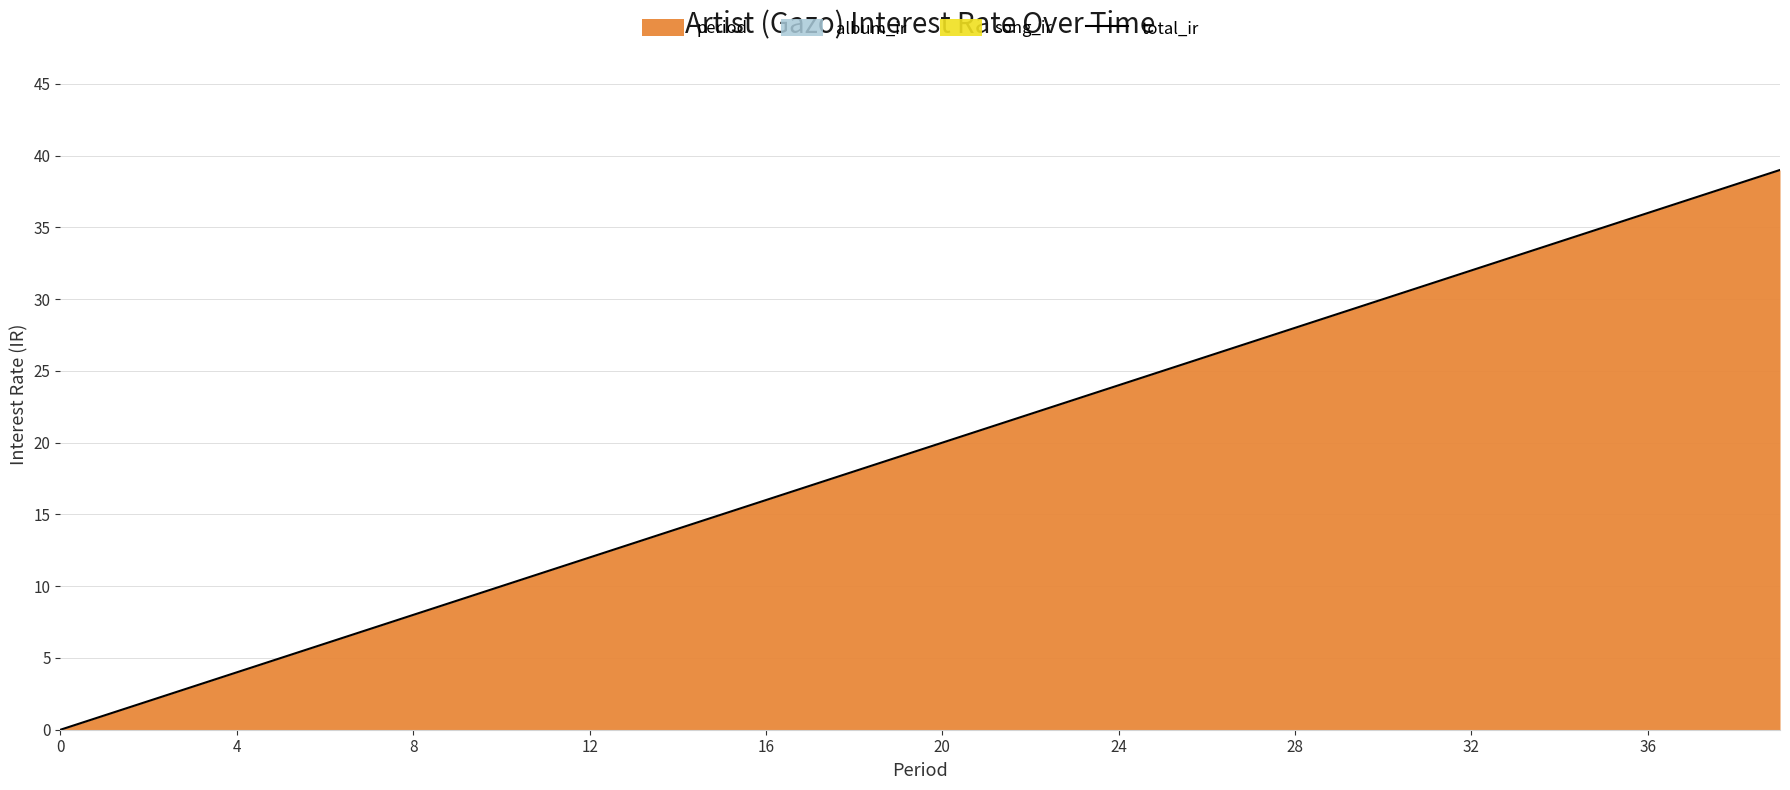

What is the greatest value displayed?

39